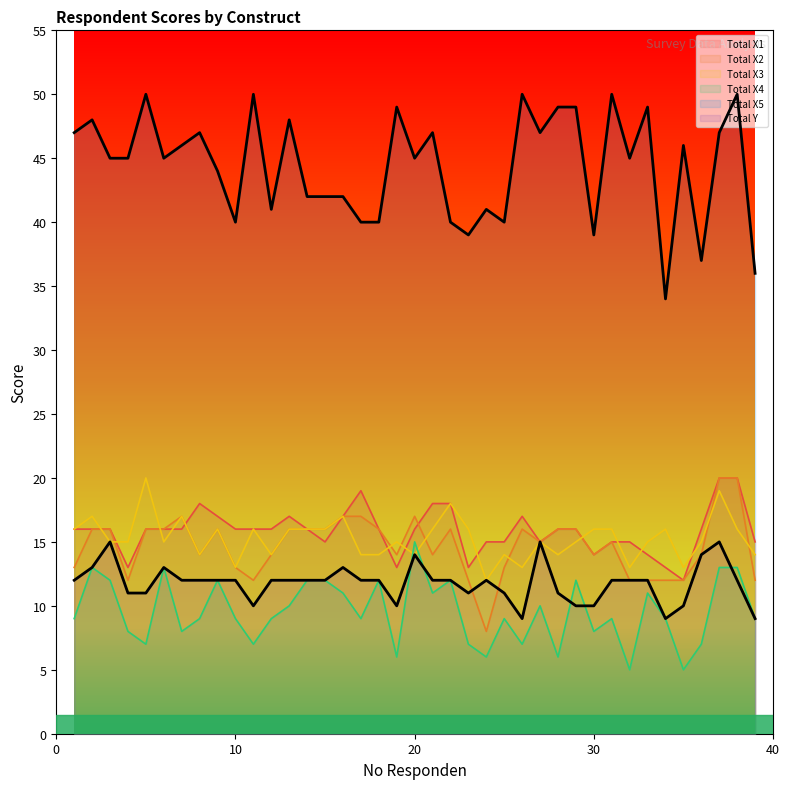

Reading right to left, transcribe all the data shown in this chart.

Total X1: 15	20	20	16	12	13	14	15	15	14	16	16	15	17	15	15	13	18	18	16	13	16	19	17	15	16	17	16	16	16	17	18	16	16	16	13	16	16	16
Total X2: 12	20	20	14	12	12	12	12	15	14	16	16	15	16	13	8	12	16	14	17	14	16	17	17	16	16	16	14	12	13	16	14	17	16	16	12	16	16	13
Total X3: 14	16	19	15	13	16	15	13	16	16	15	14	15	13	14	12	16	18	16	14	15	14	14	17	16	16	16	14	16	13	16	14	17	15	20	15	15	17	16
Total X4: 9	13	13	7	5	9	11	5	9	8	12	6	10	7	9	6	7	12	11	15	6	12	9	11	12	12	10	9	7	9	12	9	8	13	7	8	12	13	9
Total X5: 36	50	47	37	46	34	49	45	50	39	49	49	47	50	40	41	39	40	47	45	49	40	40	42	42	42	48	41	50	40	44	47	46	45	50	45	45	48	47
Total Y: 9	12	15	14	10	9	12	12	12	10	10	11	15	9	11	12	11	12	12	14	10	12	12	13	12	12	12	12	10	12	12	12	12	13	11	11	15	13	12